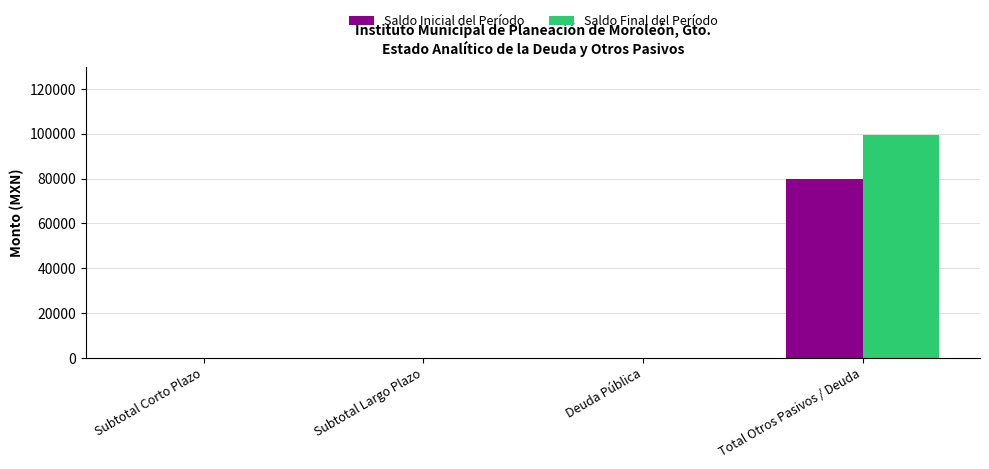

What value does the Saldo Inicial del Período series have at Total Otros Pasivos / Deuda?

79798.0